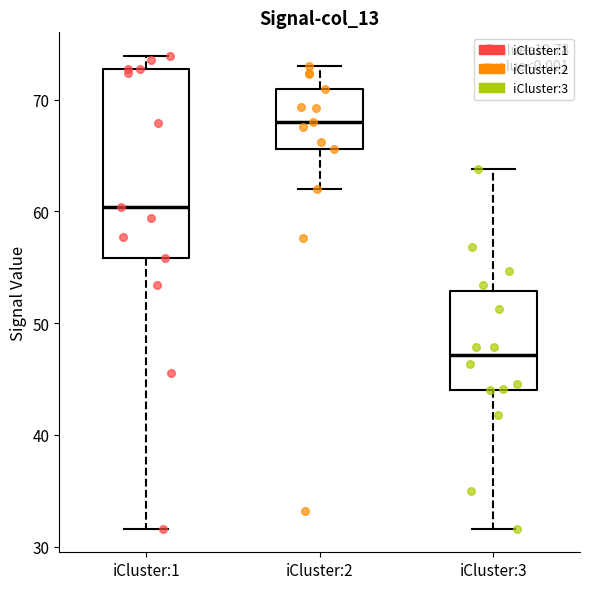

Comparing the boxes themselves (not the whiskers), which one is the tallest?

iCluster:1